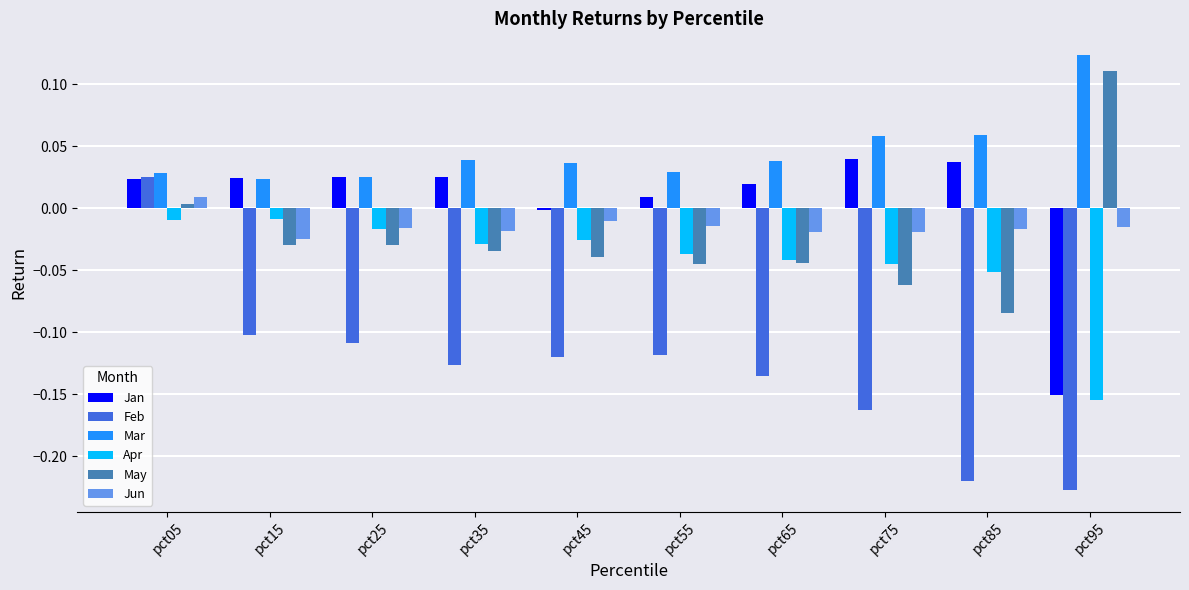

True or false: Feb has a value of -0.2 at pct45.

False